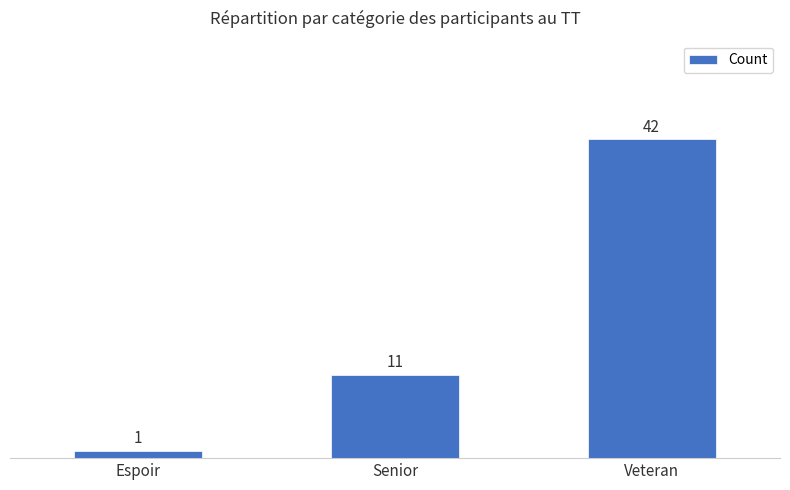

What is the difference between the second highest and minimum values?

10